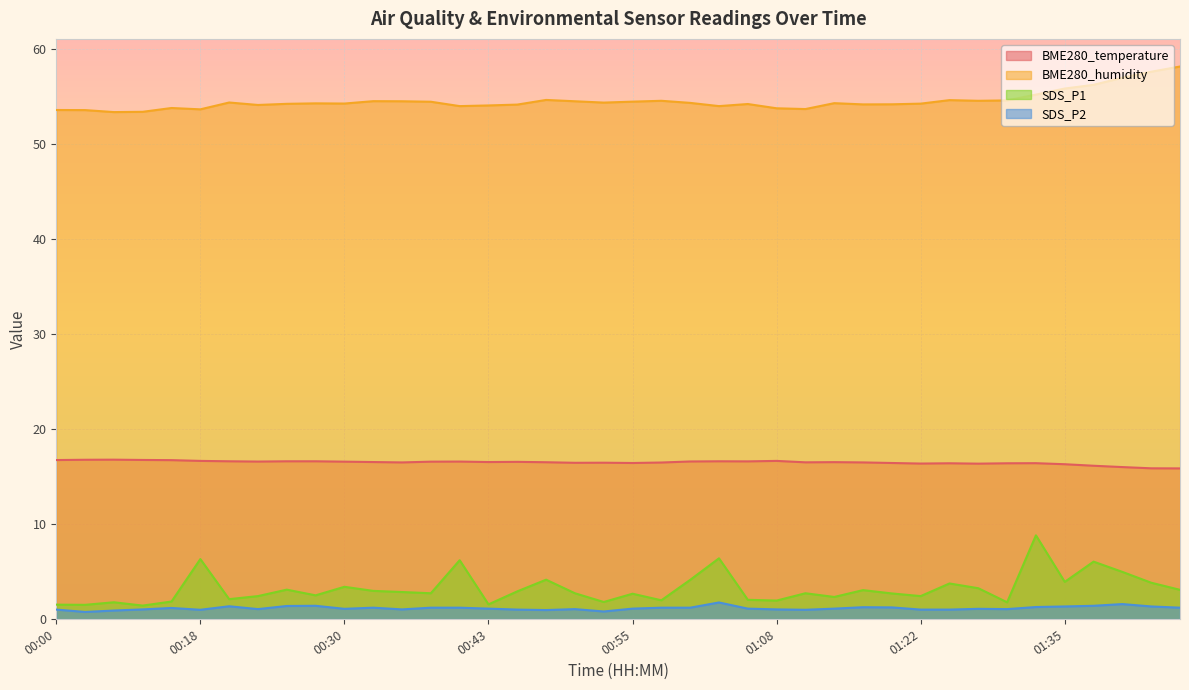

What is the total value across all series at 00:20?

74.5